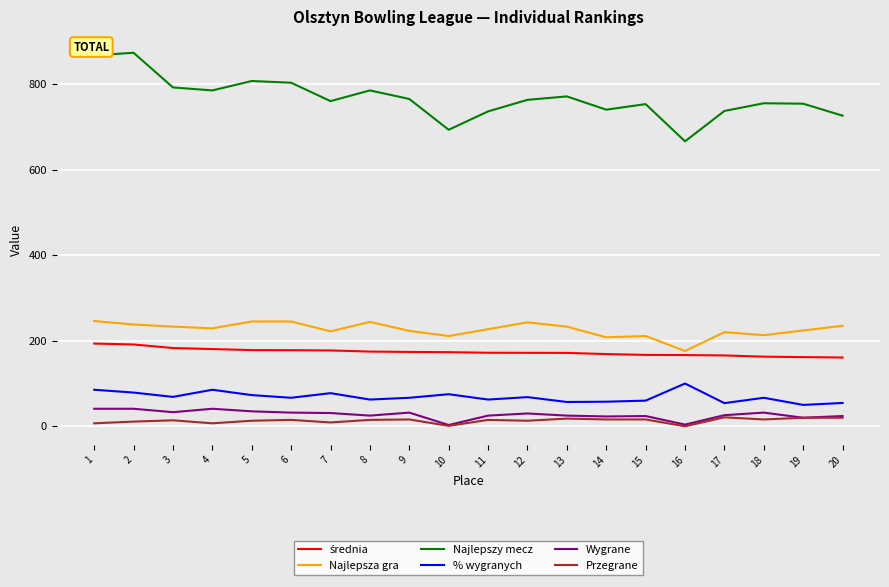

What is the greatest value displayed?

873.0